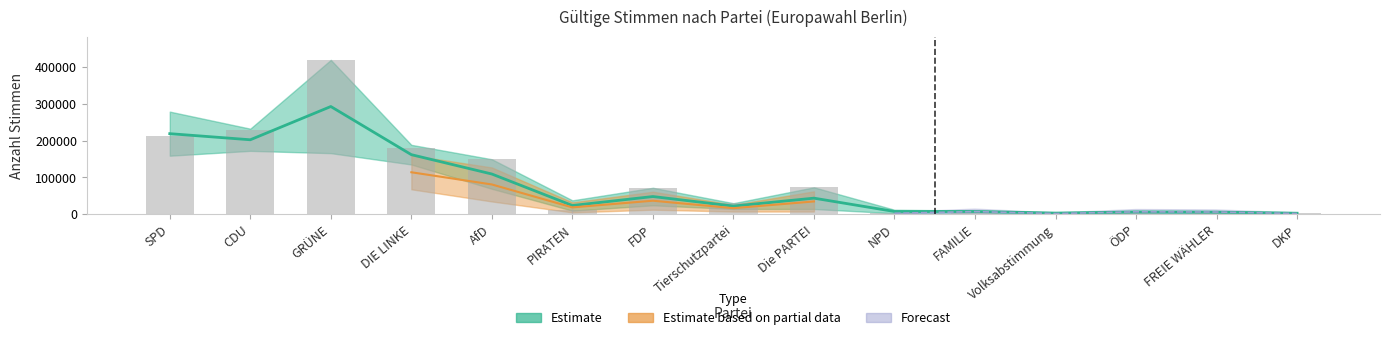

Rank the categories by value from lowest to highest.

Volksabstimmung, DKP, NPD, FREIE WÄHLER, ÖDP, FAMILIE, PIRATEN, Tierschutzpartei, FDP, Die PARTEI, AfD, DIE LINKE, SPD, CDU, GRÜNE